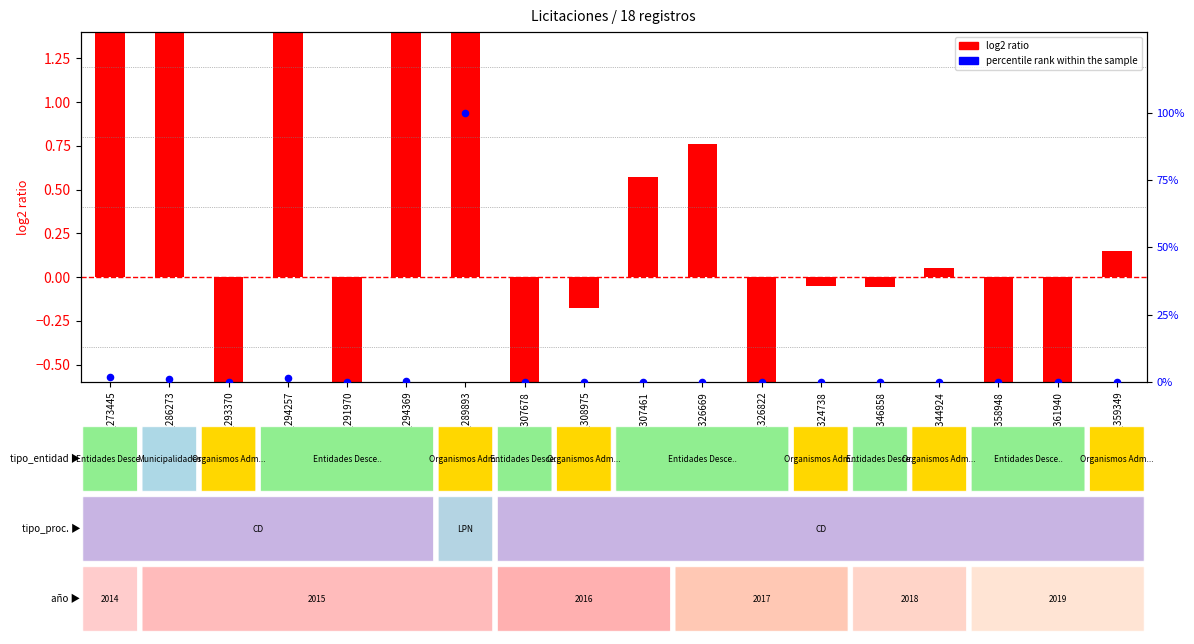

Which series has the largest total across all categories?

percentile rank within the sample